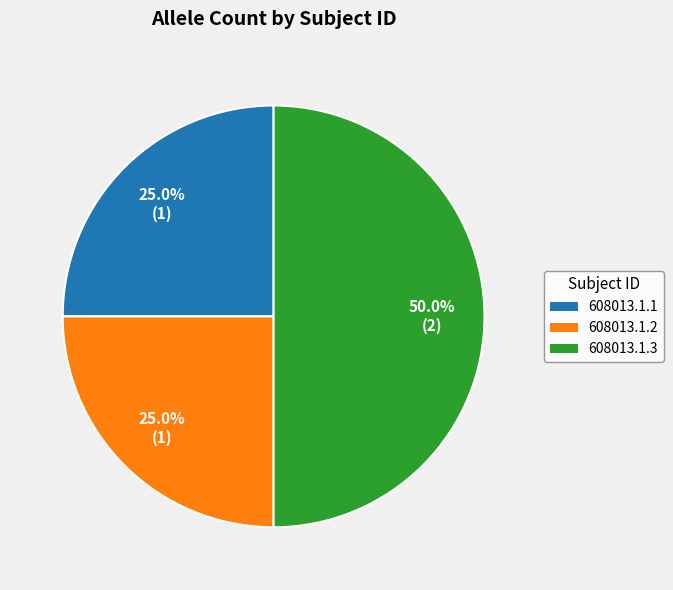

True or false: 608013.1.3 accounts for 50% of the total.

True